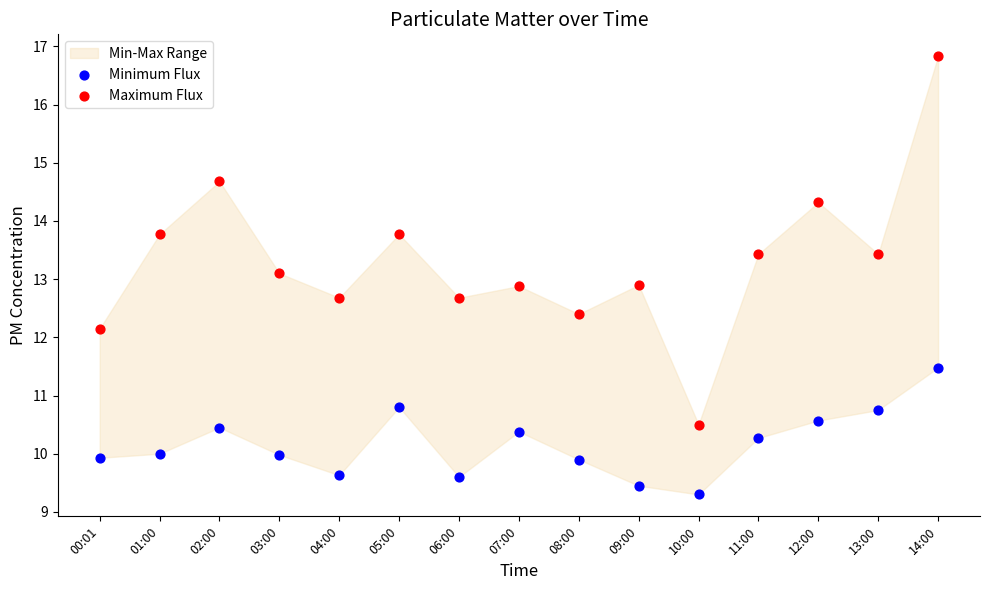

Across all data points, what is the range of Y values (max minus min)?

7.5